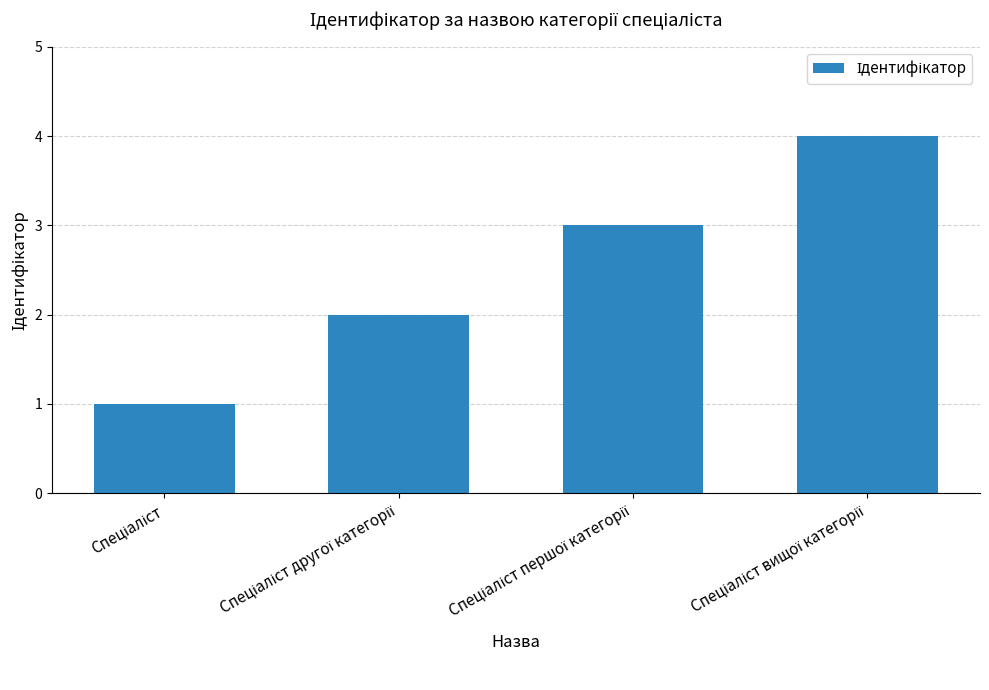

What is the difference between the maximum and minimum values?

3